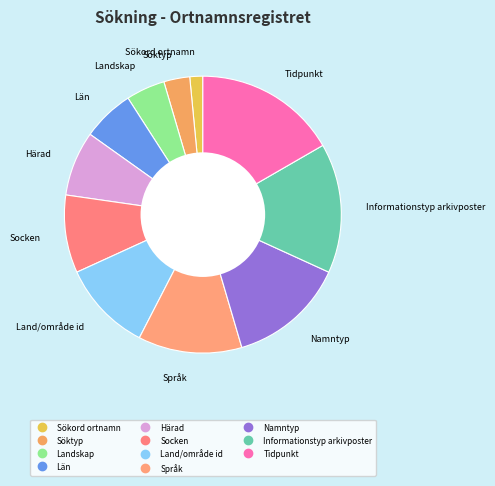

Between Informationstyp arkivposter and Socken, which is larger?

Informationstyp arkivposter